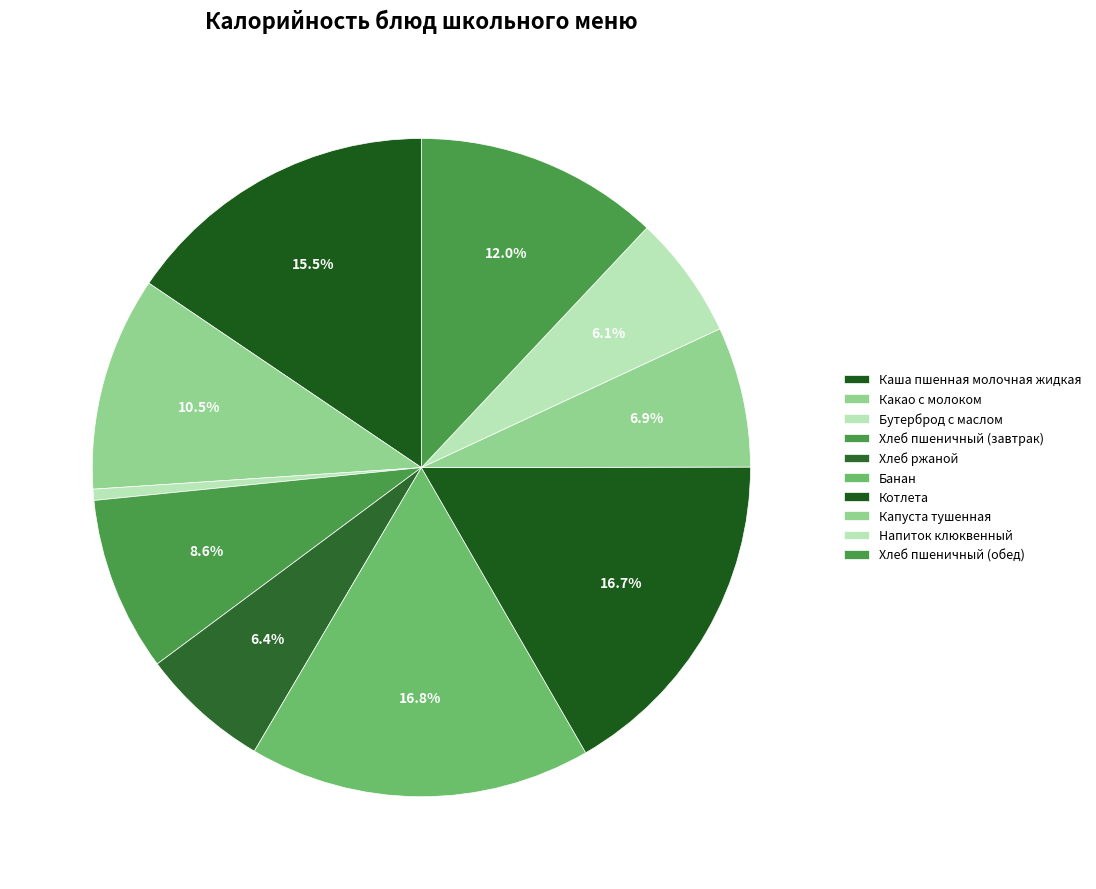

Count the number of slices in the pie.

10